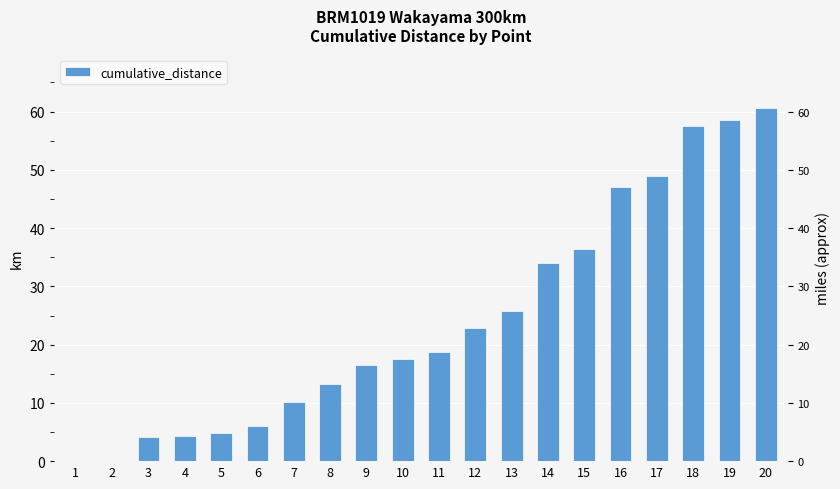

Reading left to right, list all the values displayed in this chart.

0.0	0.1	4.2	4.4	4.9	6.1	10.1	13.3	16.5	17.6	18.8	22.9	25.8	34.0	36.4	47.1	49.0	57.5	58.5	60.7